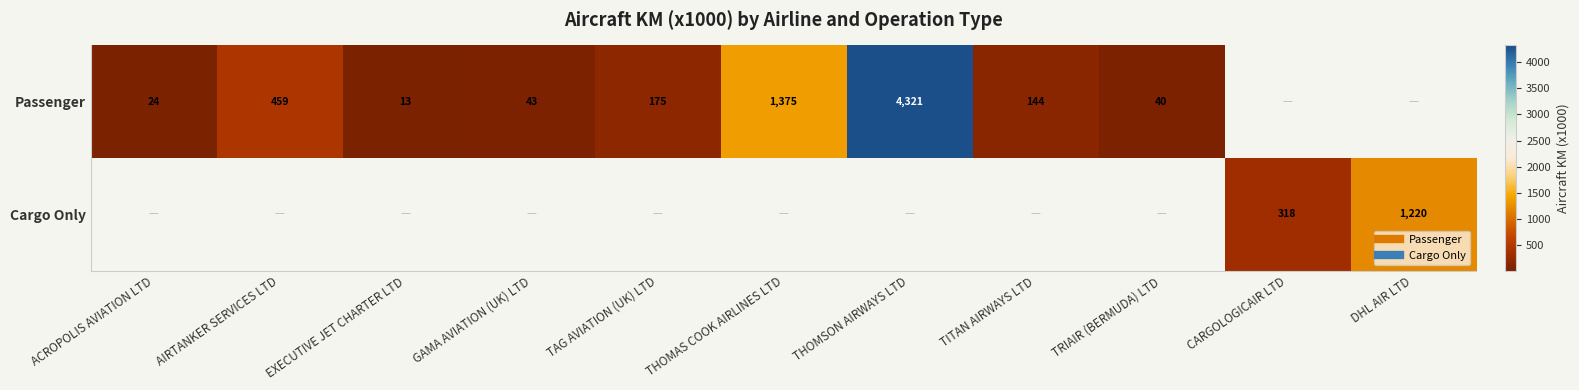

Where is Cargo Only nearest to the value 610?

CARGOLOGICAIR LTD